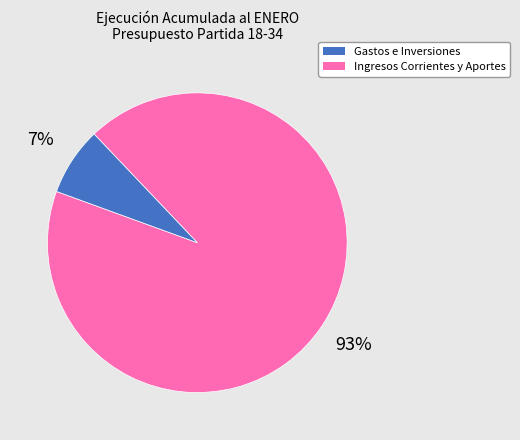

Is there a majority slice in this chart?

Yes